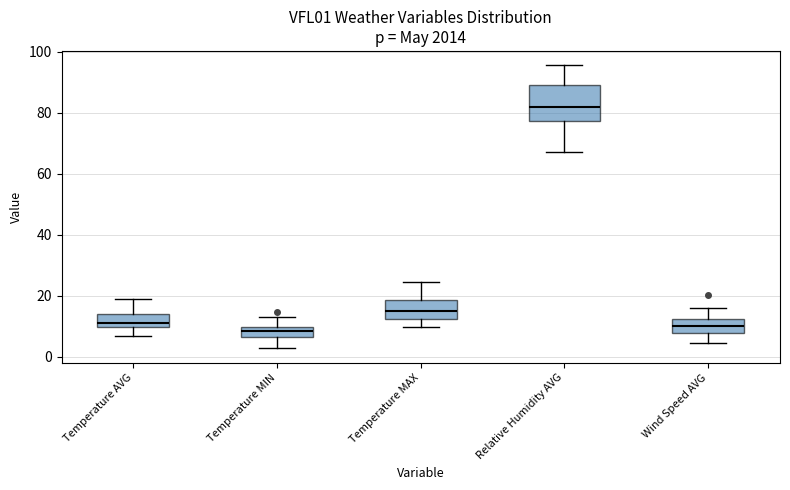

Which box is the tallest, from its lower edge to its upper edge?

Relative Humidity AVG